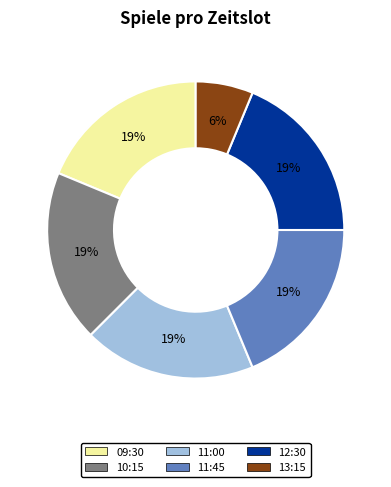

To the nearest percent, what is the average slice percentage?

17%